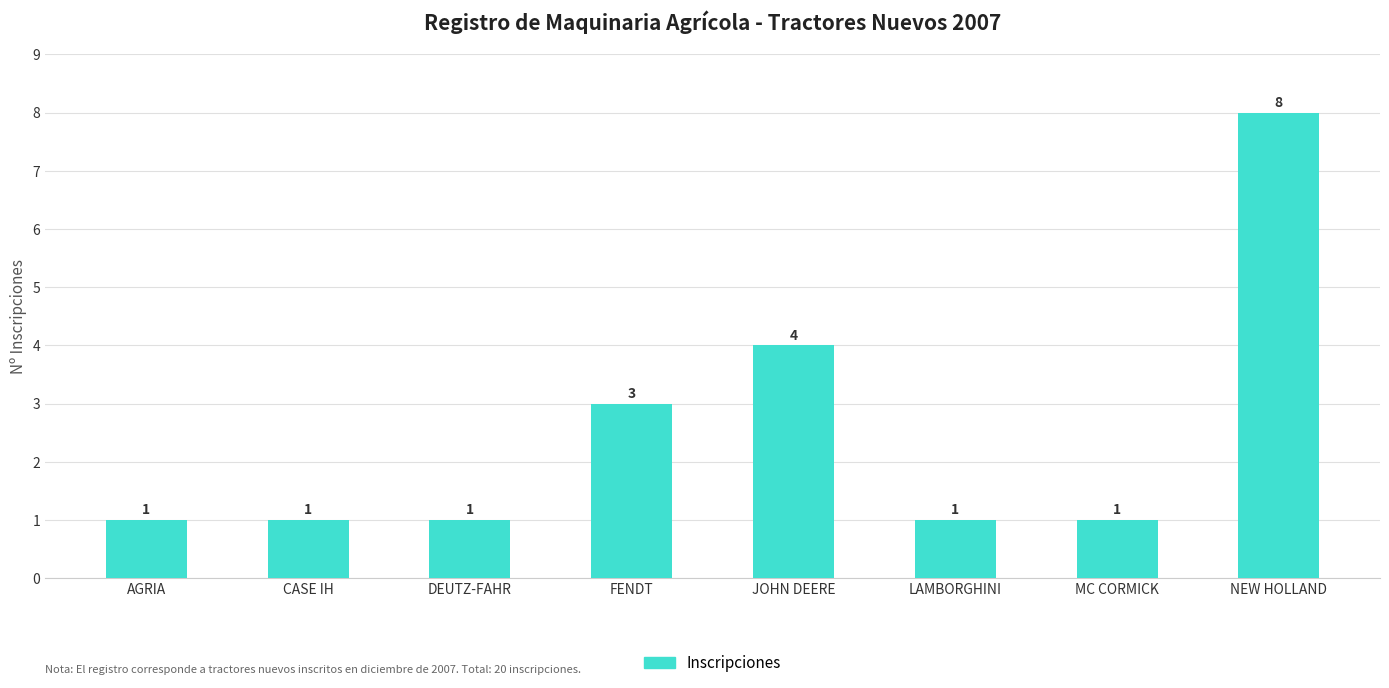

What is the sum of the values at LAMBORGHINI and AGRIA?

2